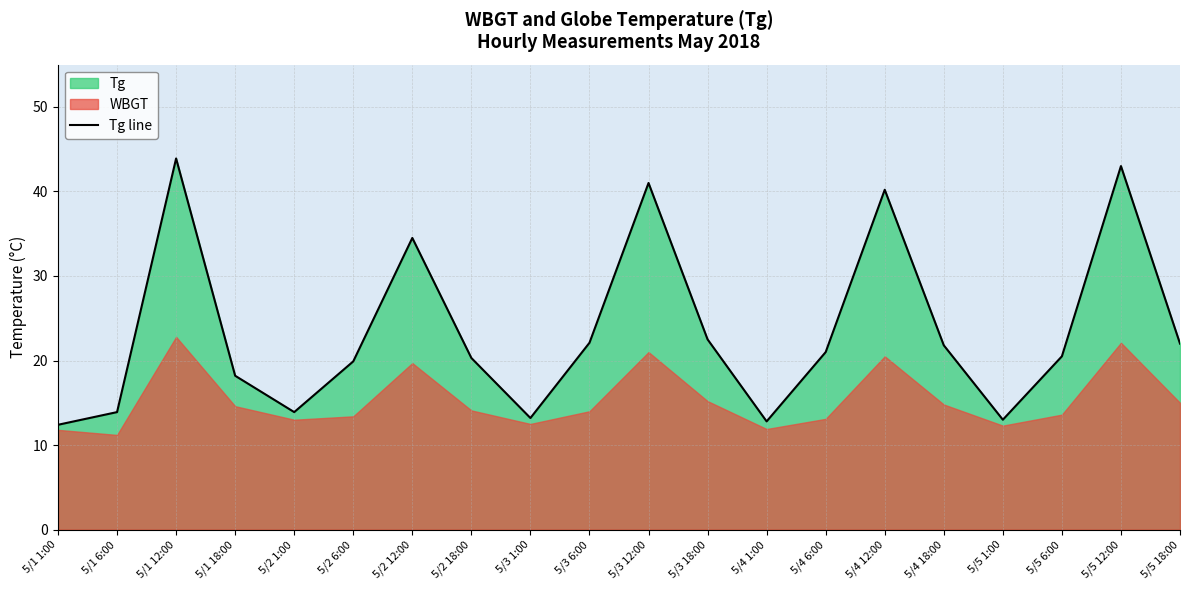

What is the ratio of the value at 5/3 18:00 to the value at 5/1 6:00?

1.6